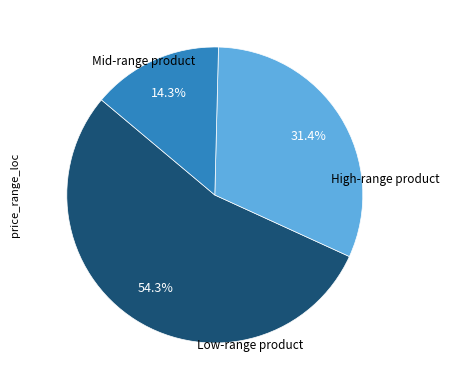

Does any single category account for the majority?

Yes